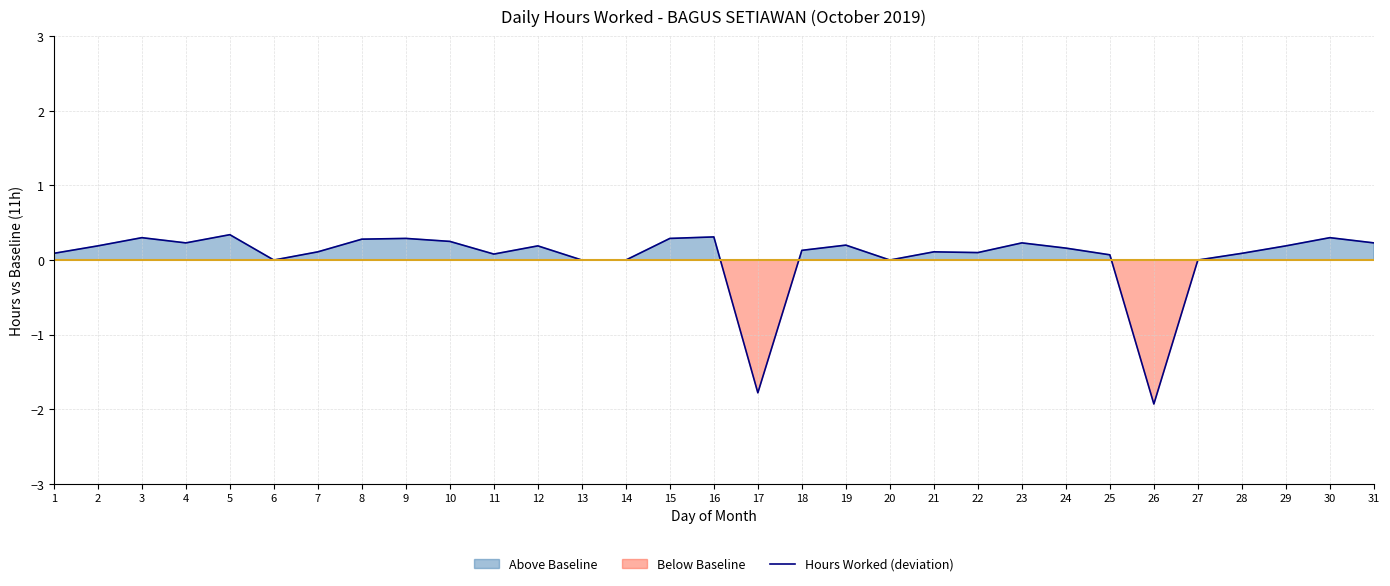

The chart shows a value of 0.2 at 31. True or false?

True